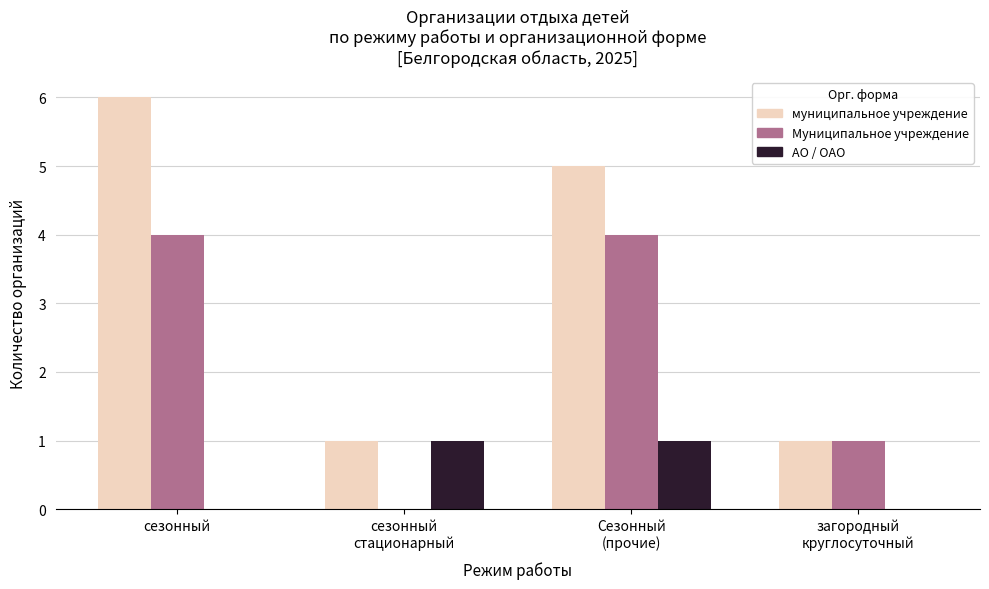

True or false: Муниципальное учреждение has a value of 1 at сезонный.

False